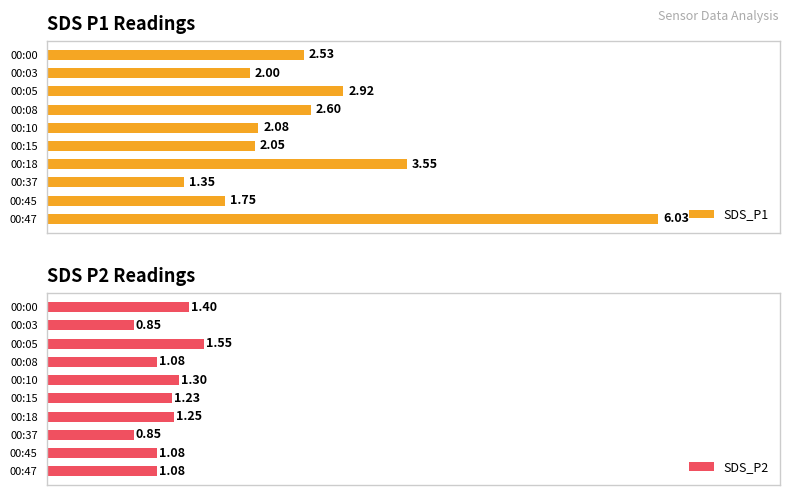

What is the difference between the maximum and minimum values in the SDS_P1 series?

4.7